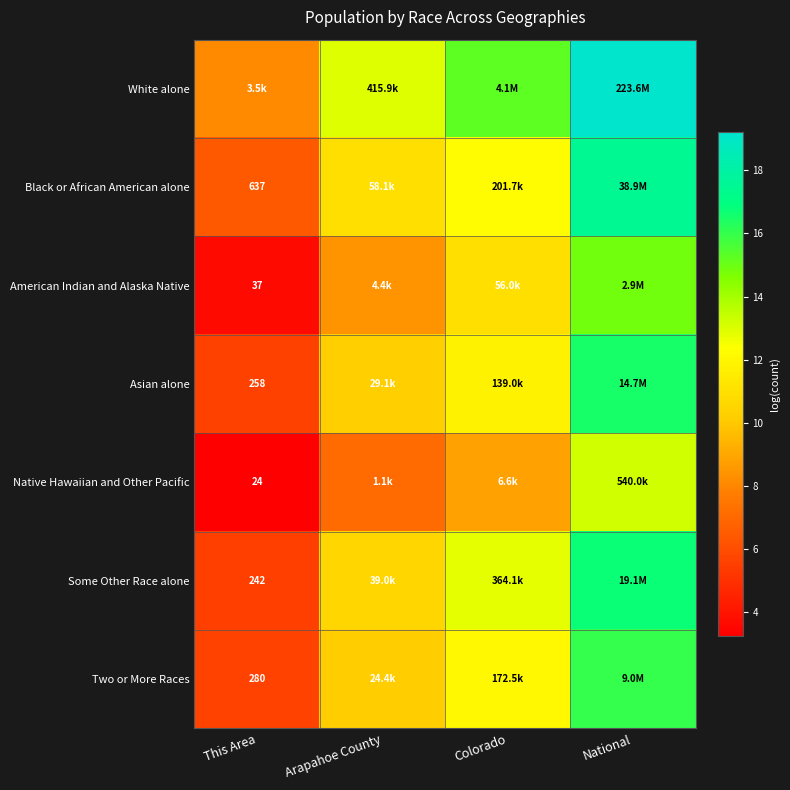

What is the average value of the Some Other Race alone series?

11.4